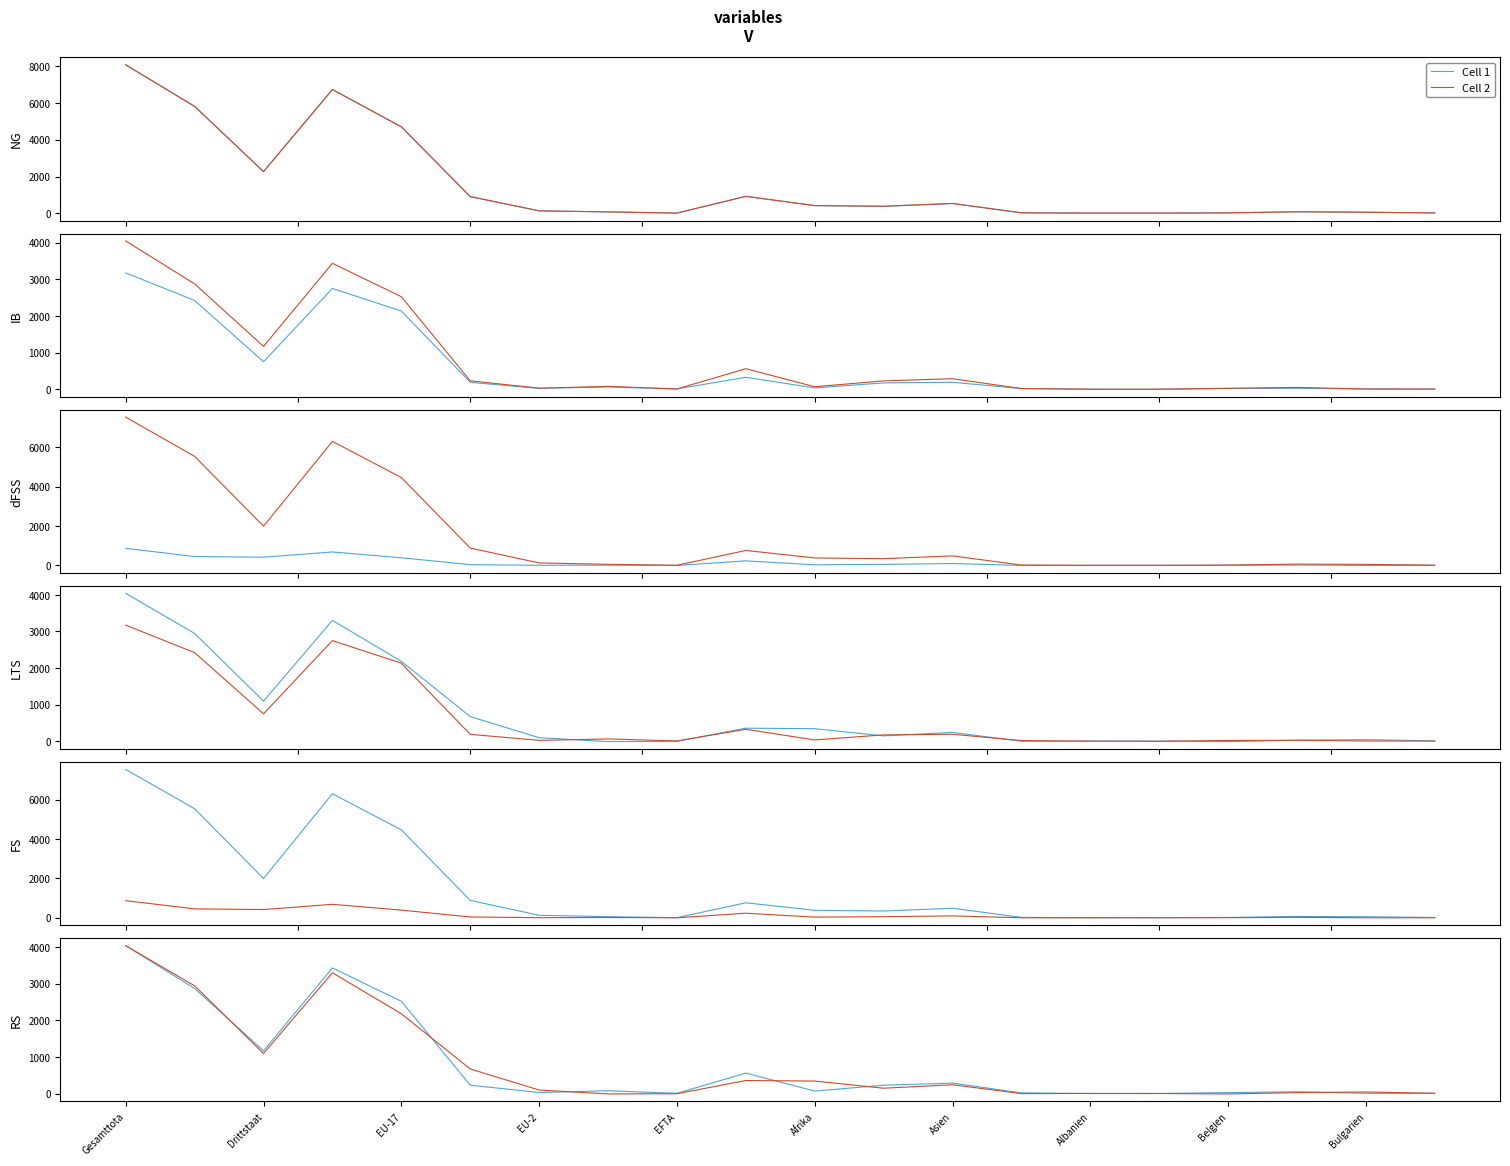

True or false: Cell 2 has more than 0 interior local peaks.

True